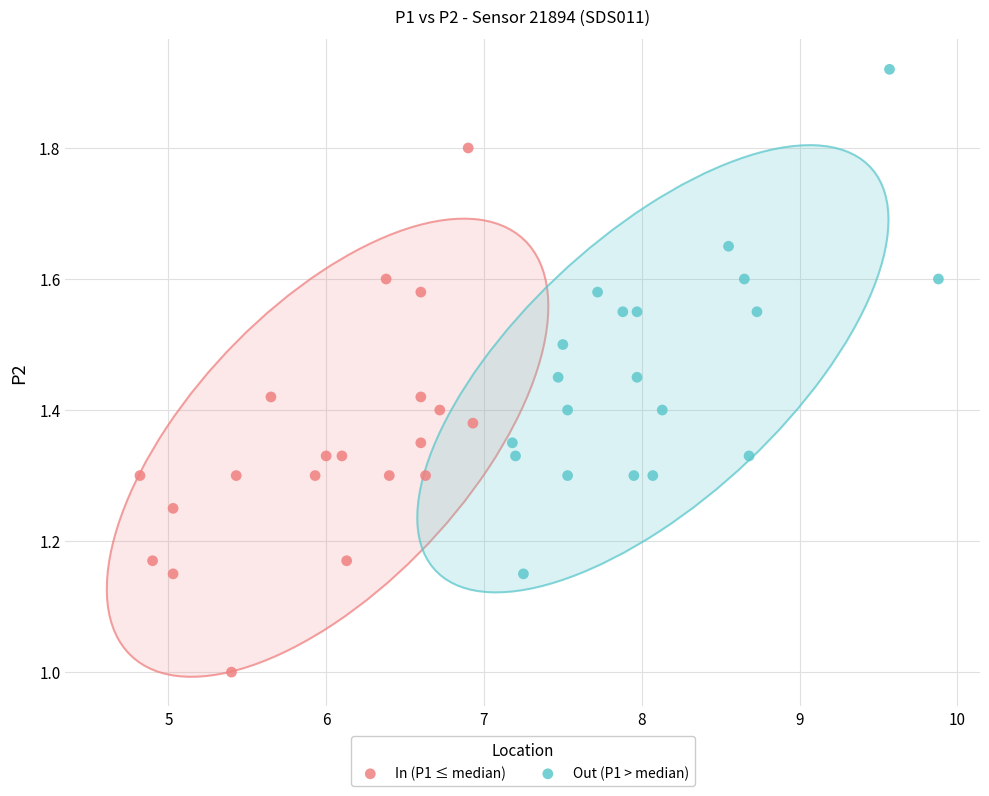

What are all the series names shown in the legend?

In (P1 ≤ median), Out (P1 > median)